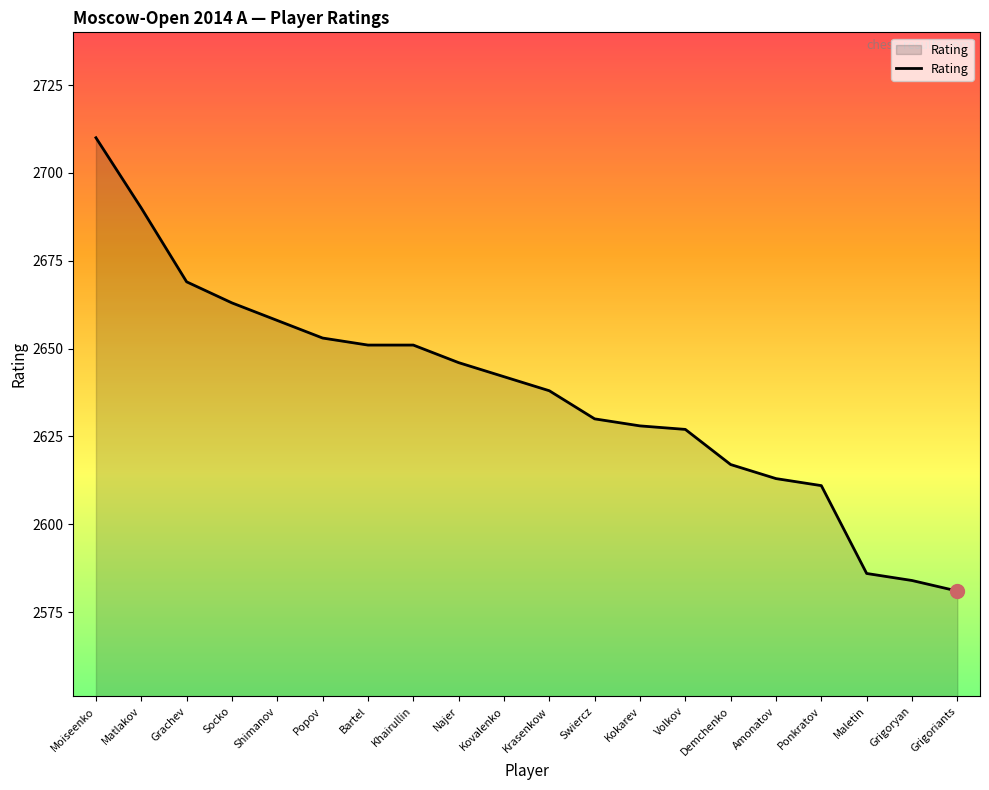

What position from the right is Krasenkow?

10